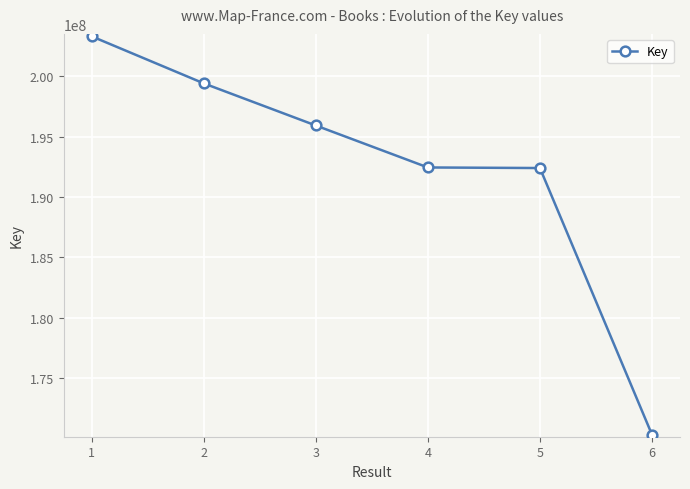

What is the value of the 4th point from the left?

192437823